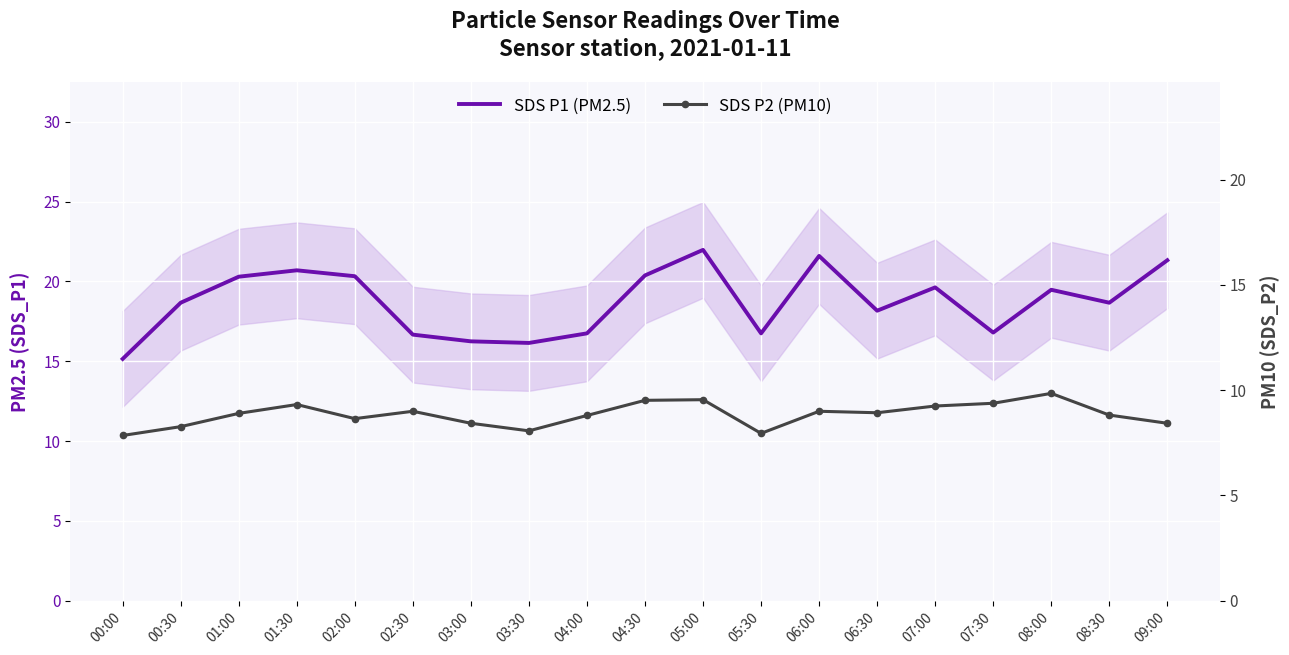

At which category is the sum across all series the highest?

05:00